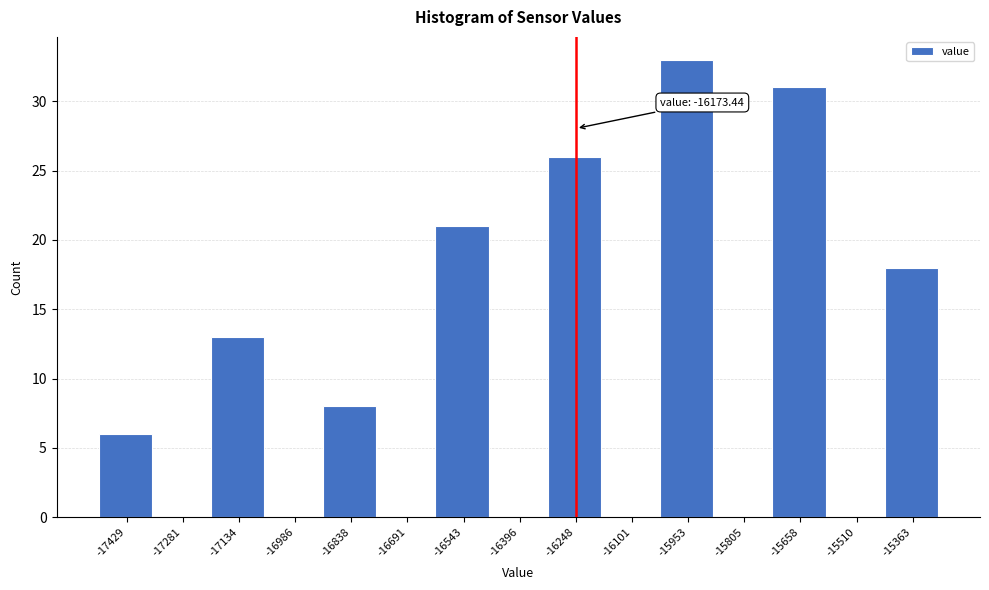

Reading right to left, extract all data points from this chart.

-15363=18	-15510=0	-15658=31	-15805=0	-15953=33	-16101=0	-16248=26	-16396=0	-16543=21	-16691=0	-16838=8	-16986=0	-17134=13	-17281=0	-17429=6